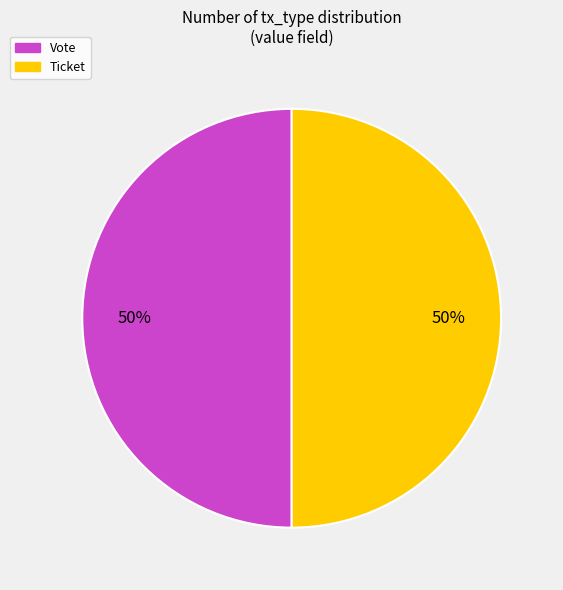

To the nearest percent, what is the average slice percentage?

50%